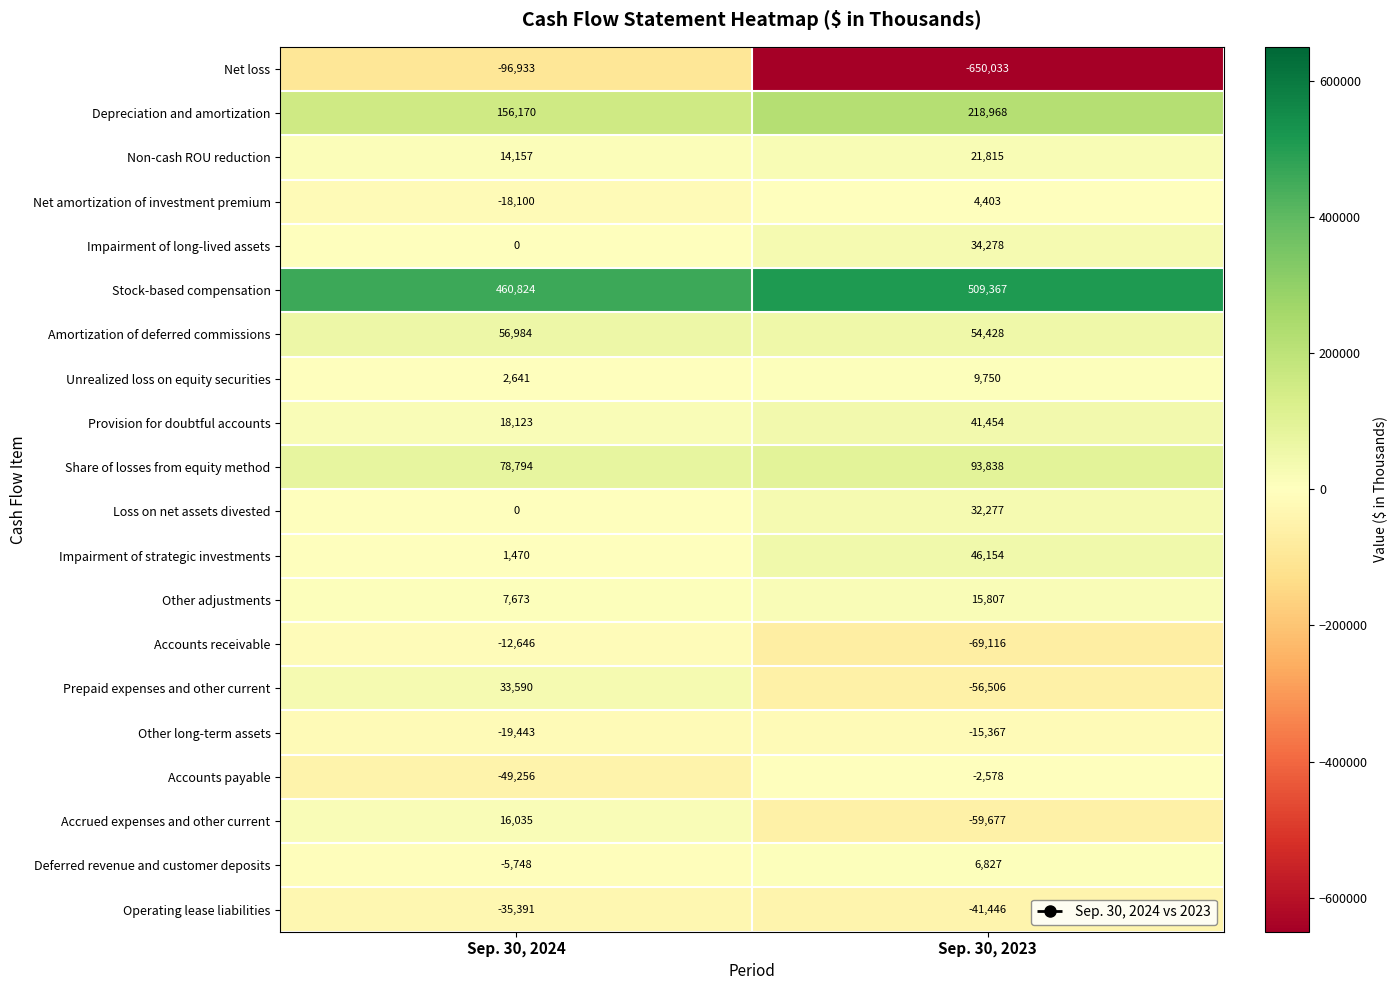

Which category has the lowest value across all series?

Sep. 30, 2023